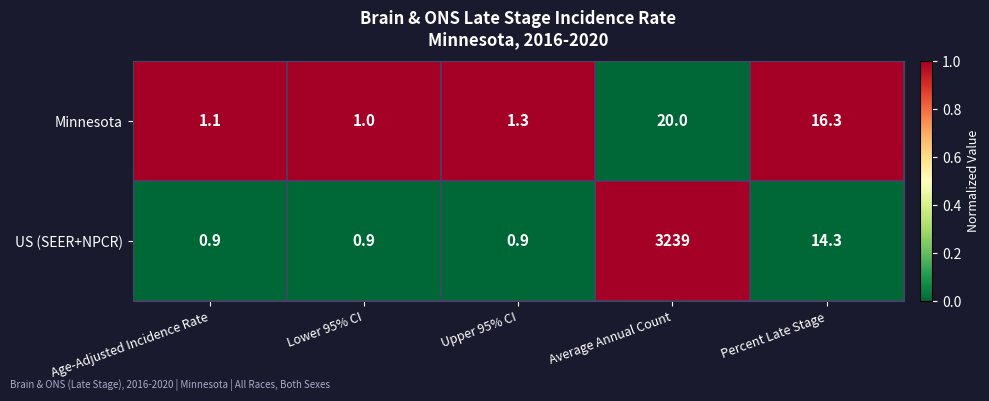

Reading left to right, transcribe all the data shown in this chart.

Minnesota: 1.1	1.0	1.3	20.0	16.3
US (SEER+NPCR): 0.9	0.9	0.9	3239.0	14.3